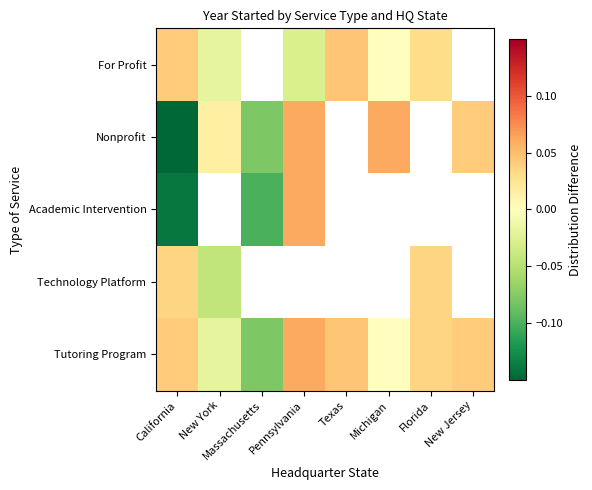

At which label does Nonprofit reach its peak?

Pennsylvania